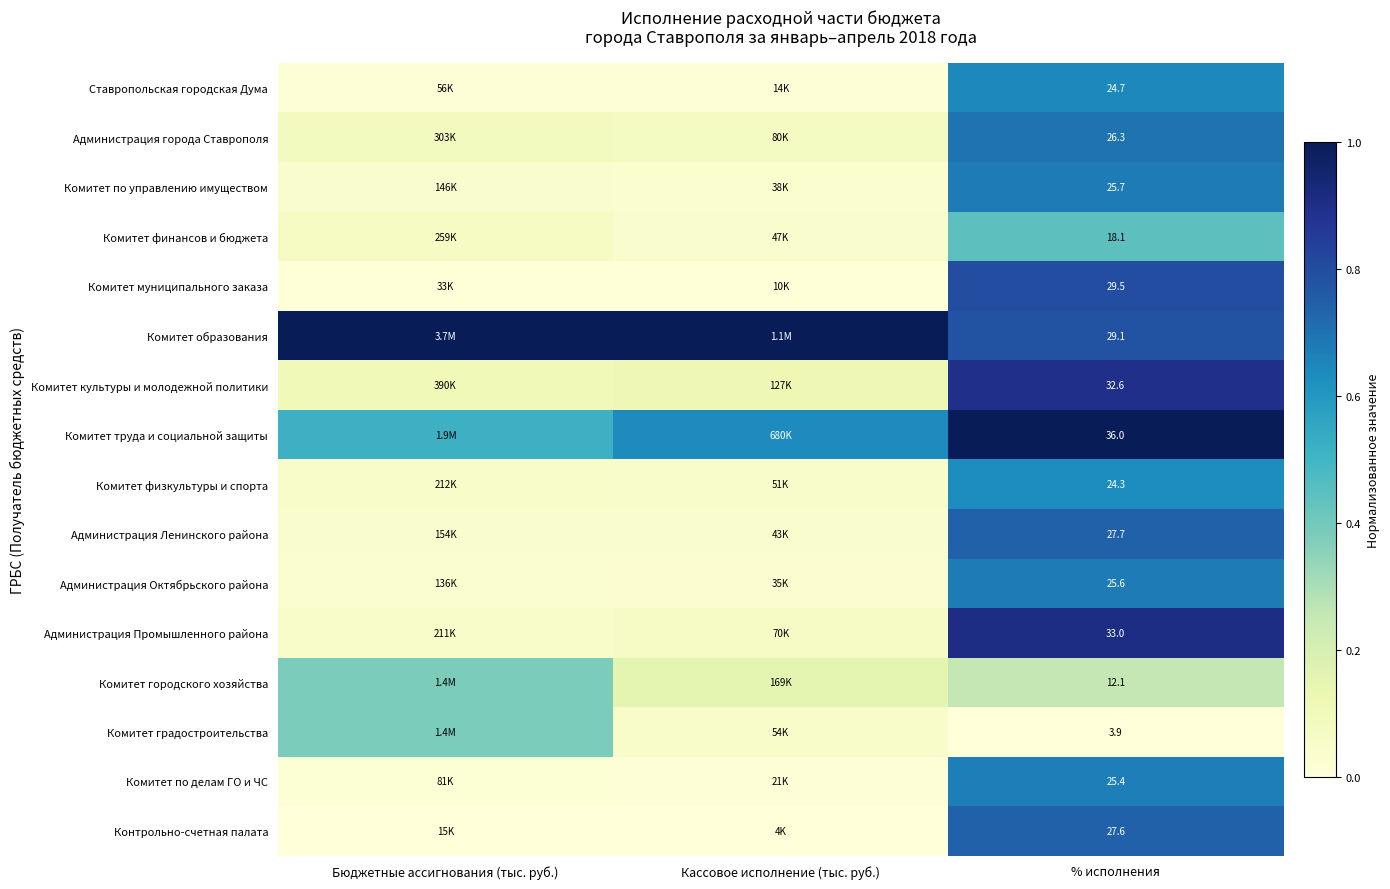

Rank the series at % исполнения from lowest to highest value.

Комитет градостроительства, Комитет городского хозяйства, Комитет финансов и бюджета, Комитет физкультуры и спорта, Ставропольская городская Дума, Комитет по делам ГО и ЧС, Администрация Октябрьского района, Комитет по управлению имуществом, Администрация города Ставрополя, Контрольно-счетная палата, Администрация Ленинского района, Комитет образования, Комитет муниципального заказа, Комитет культуры и молодежной политики, Администрация Промышленного района, Комитет труда и социальной защиты